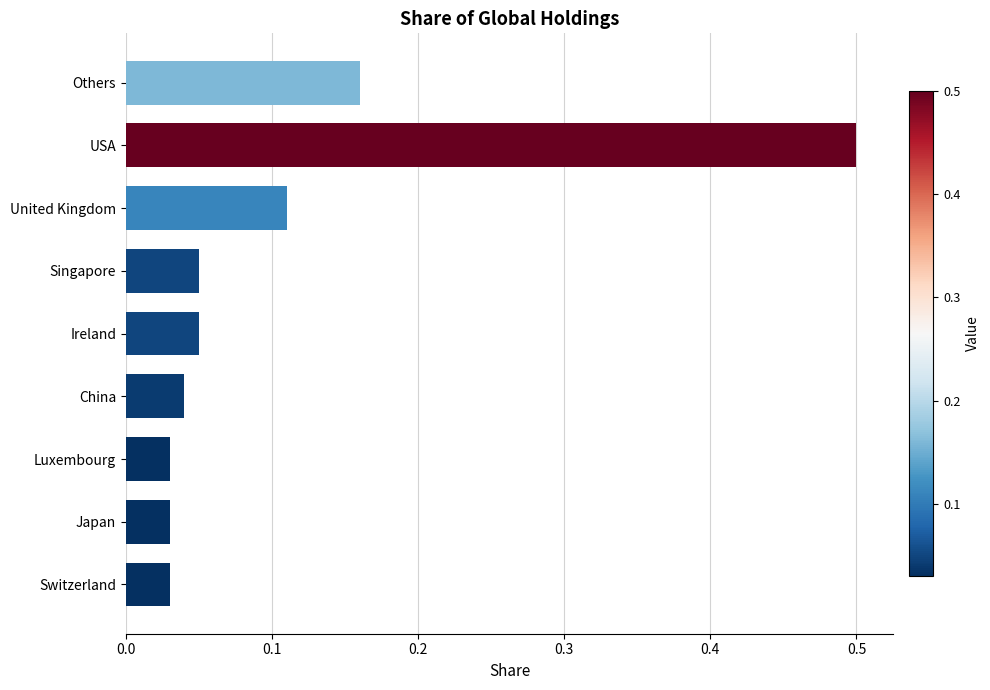

True or false: the data shows 0.0 at Ireland.

False